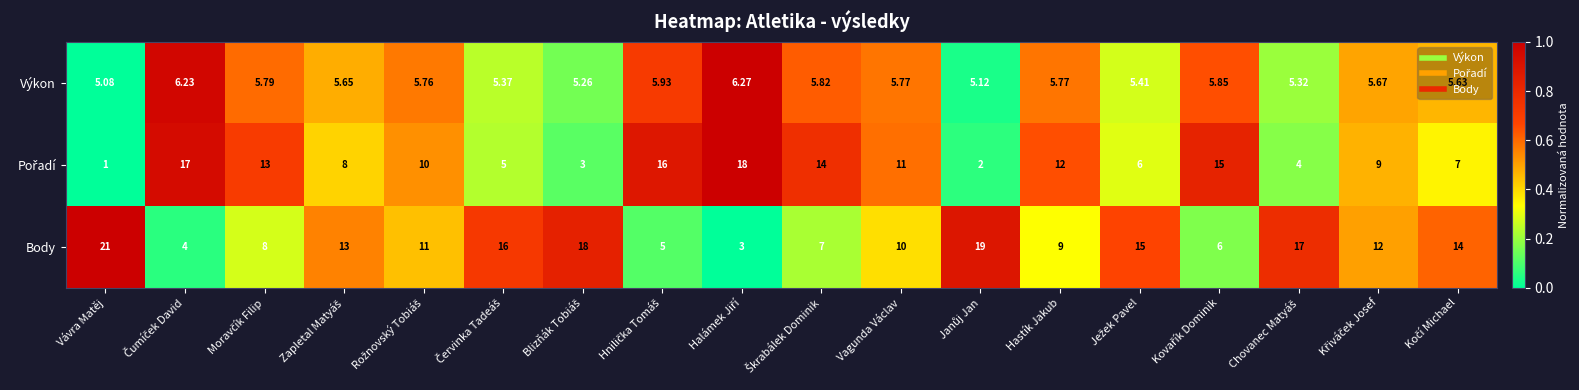

Where does the Body series first go above 12?

Vávra Matěj